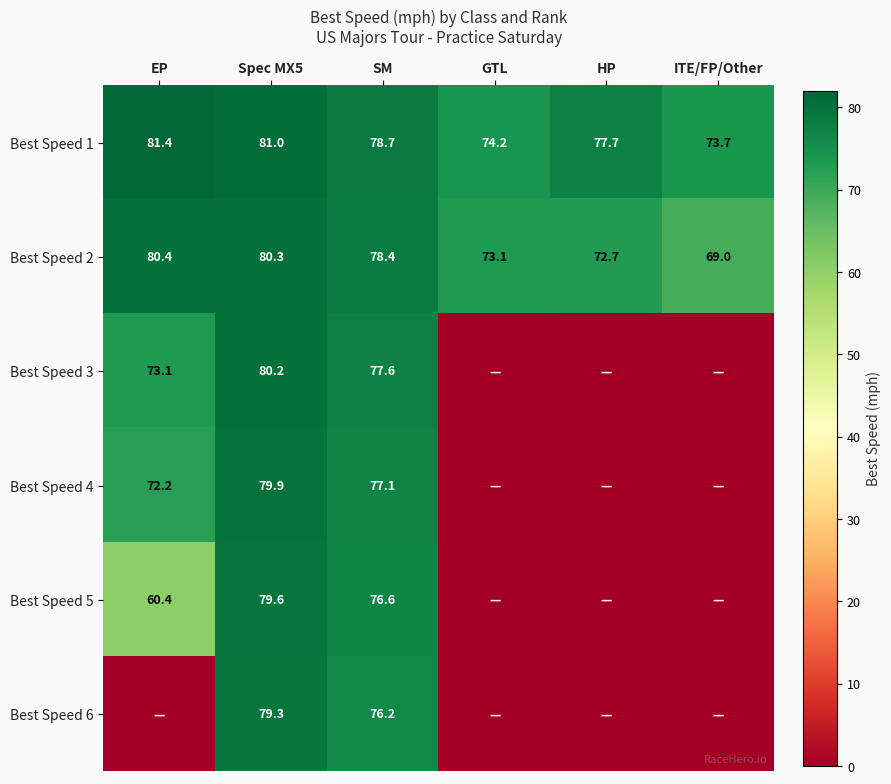

What is the sum of the Best Speed 2 values at SM and ITE/FP/Other?

147.4